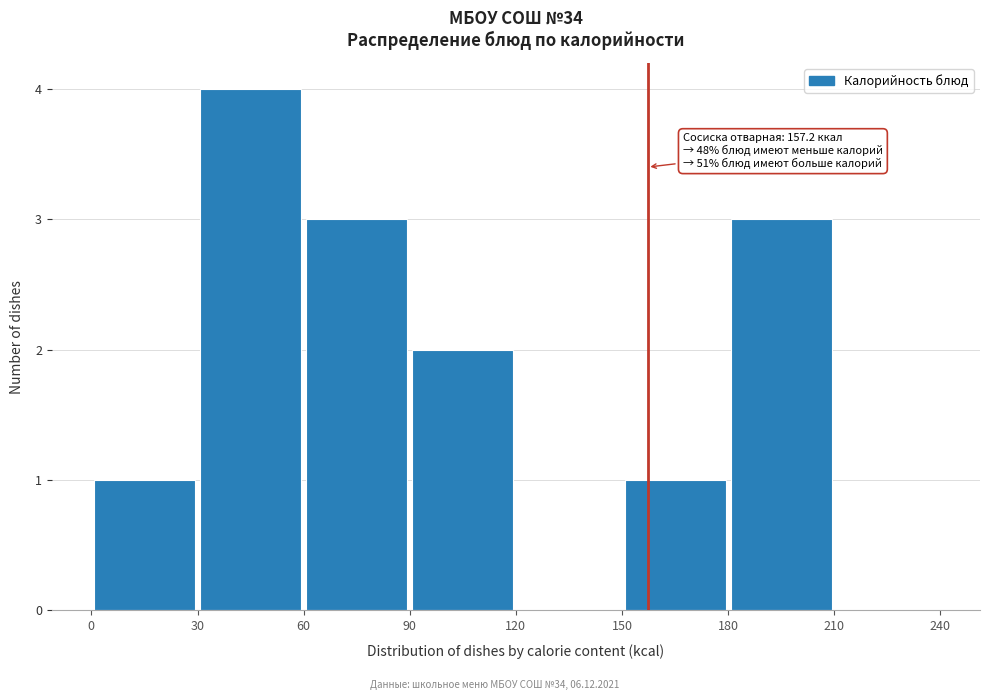

Which range on the x-axis has the tallest bar?

30 to 60